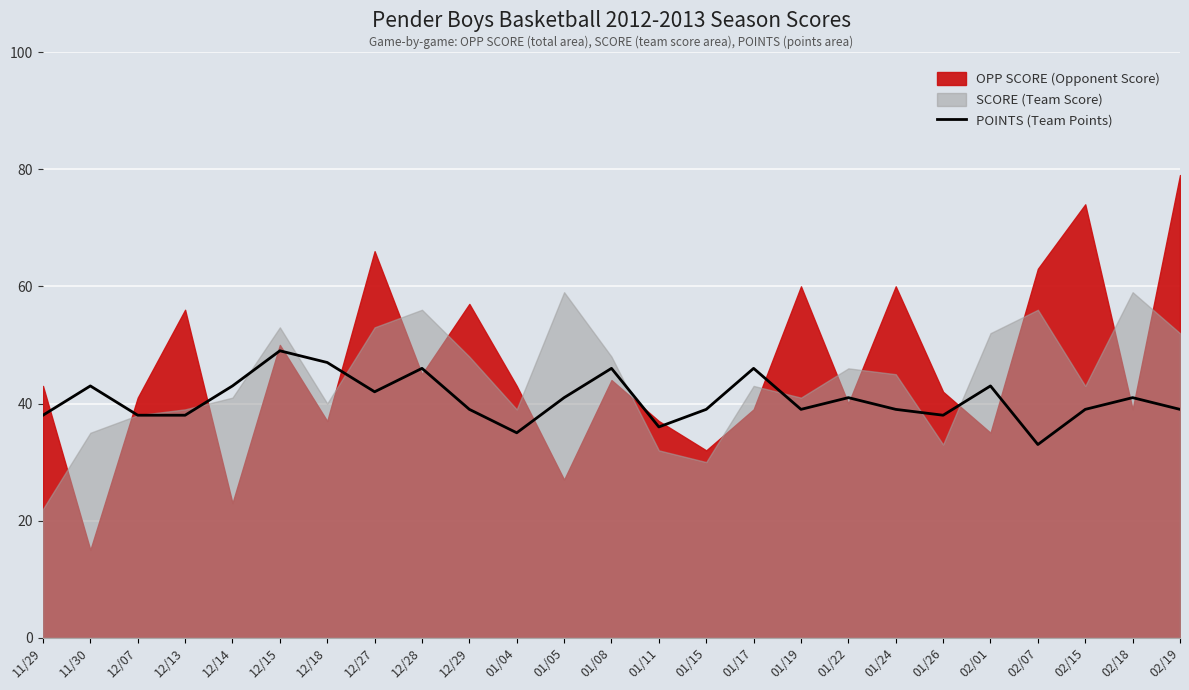

What is the ratio of the value at 01/04 to the value at 02/19?

0.9